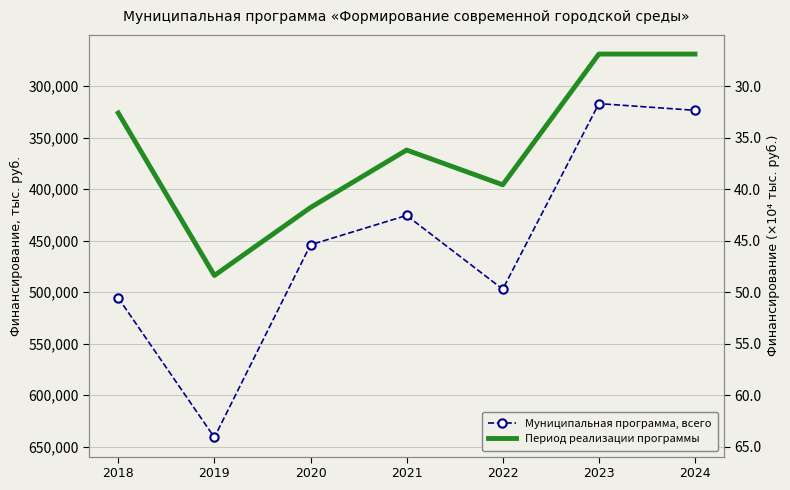

True or false: Муниципальная программа, всего and Период реализации программы cross at least once.

False